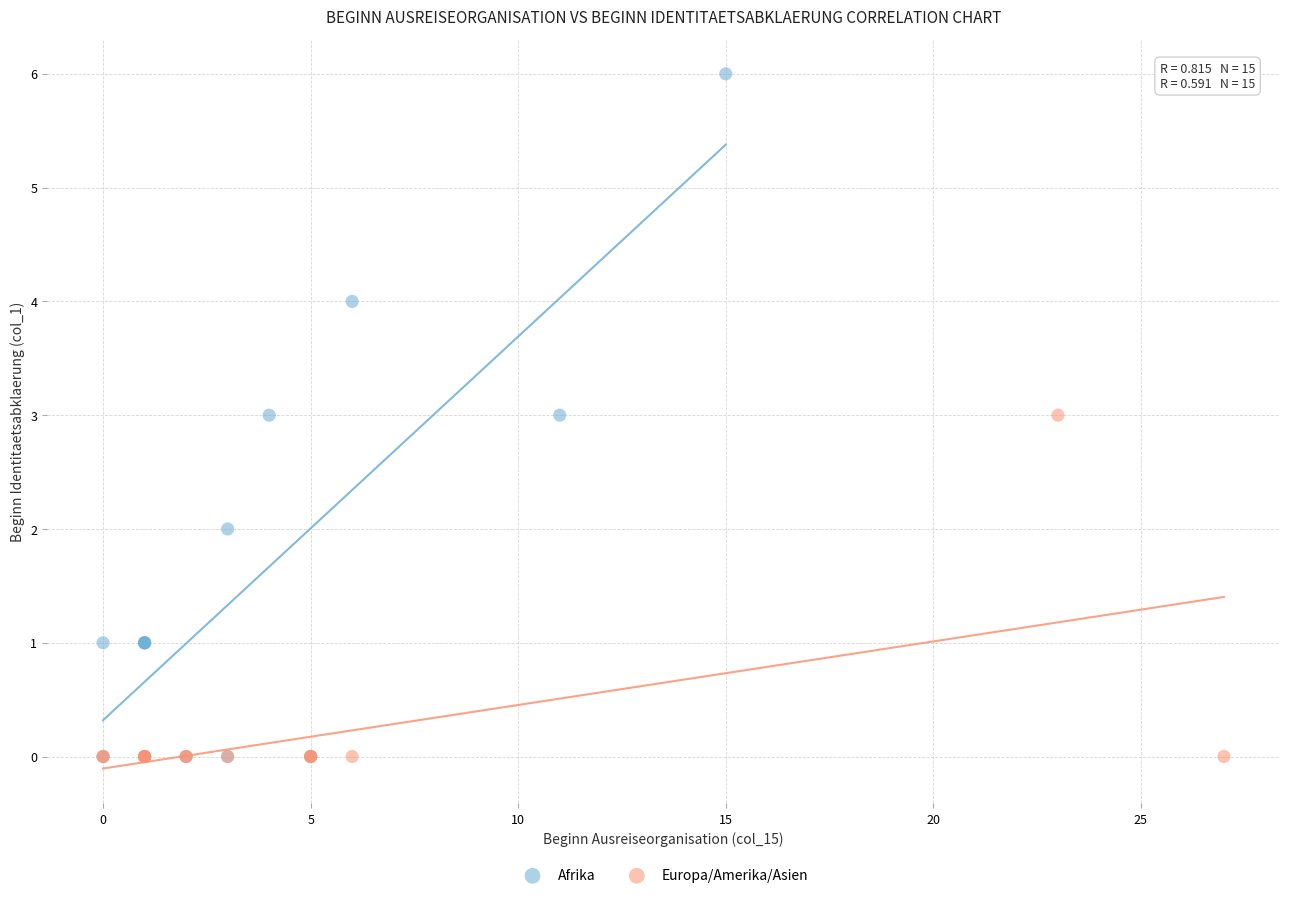

What are all the series names shown in the legend?

Afrika, Europa/Amerika/Asien